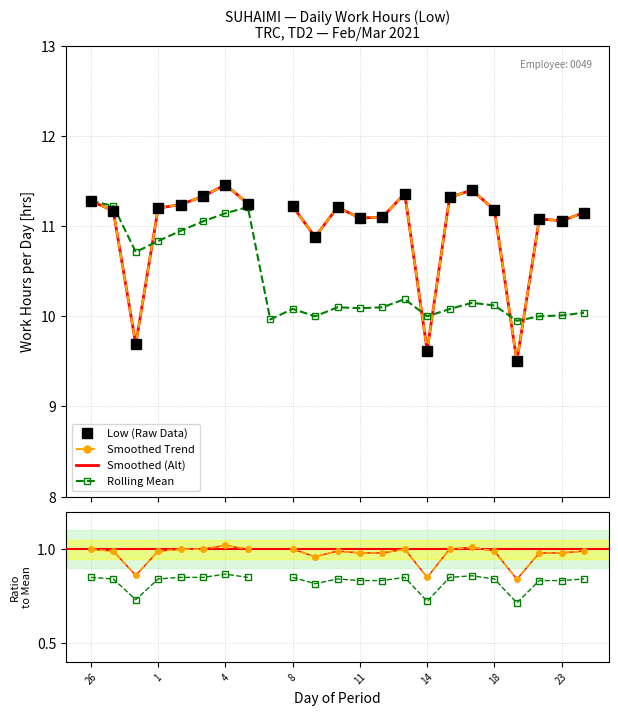

What is the value of the Rolling Mean point at the 21st from the left?

10.0